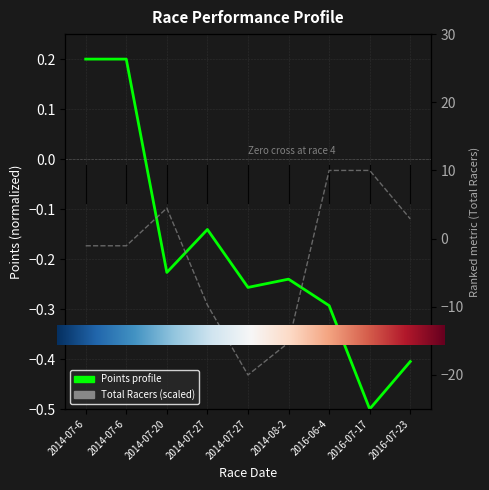

Reading left to right, list all the values displayed in this chart.

Points: 2014-07-6=0.2	2014-07-6=0.2	2014-07-20=-0.2	2014-07-27=-0.1	2014-07-27=-0.3	2014-08-2=-0.2	2016-06-4=-0.3	2016-07-17=-0.5	2016-07-23=-0.4
Total Racers: 2014-07-6=-1.1	2014-07-6=-1.1	2014-07-20=4.5	2014-07-27=-9.7	2014-07-27=-20.0	2014-08-2=-15.3	2016-06-4=10.0	2016-07-17=10.0	2016-07-23=2.9